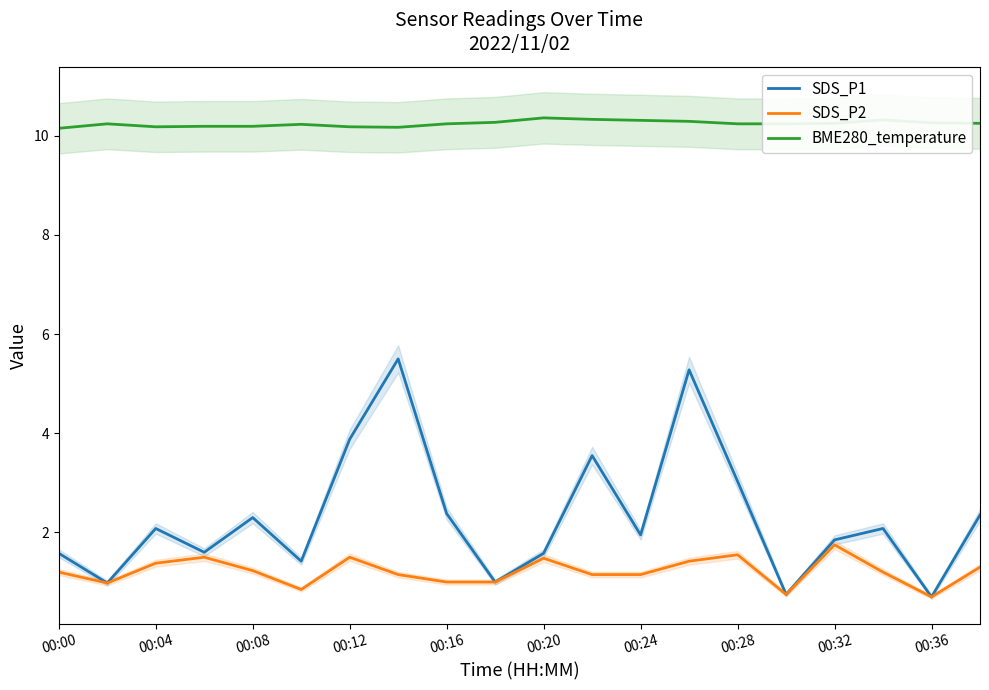

Reading left to right, transcribe all the data shown in this chart.

SDS_P1: 1.6	1.0	2.1	1.6	2.3	1.4	3.9	5.5	2.4	1.0	1.6	3.5	1.9	5.3	3.0	0.8	1.9	2.1	0.7	2.4
SDS_P2: 1.2	1.0	1.4	1.5	1.2	0.8	1.5	1.1	1.0	1.0	1.5	1.1	1.1	1.4	1.6	0.8	1.8	1.2	0.7	1.3
BME280_temperature: 10.2	10.2	10.2	10.2	10.2	10.2	10.2	10.2	10.2	10.3	10.4	10.3	10.3	10.3	10.2	10.2	10.2	10.3	10.3	10.2